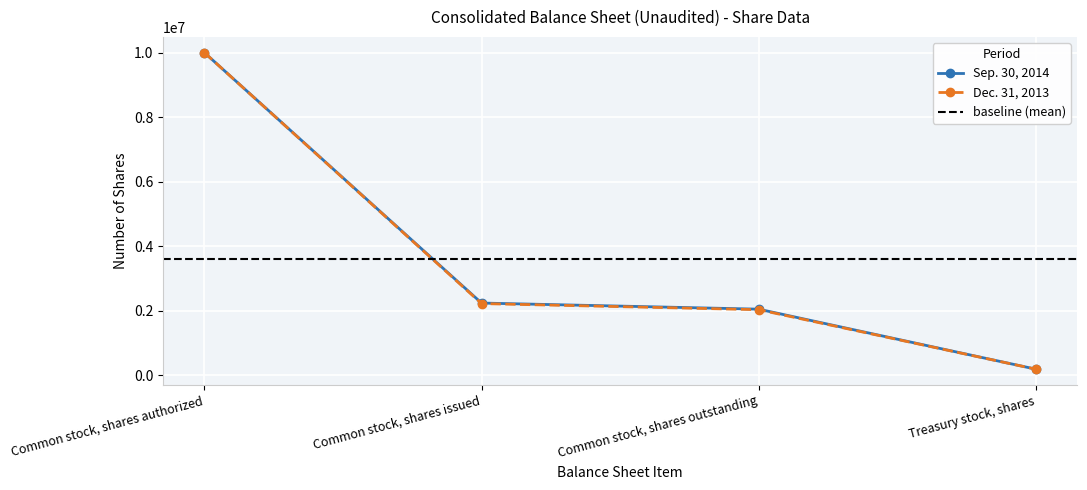

True or false: Dec. 31, 2013 has a value of 189530 at Treasury stock, shares.

True